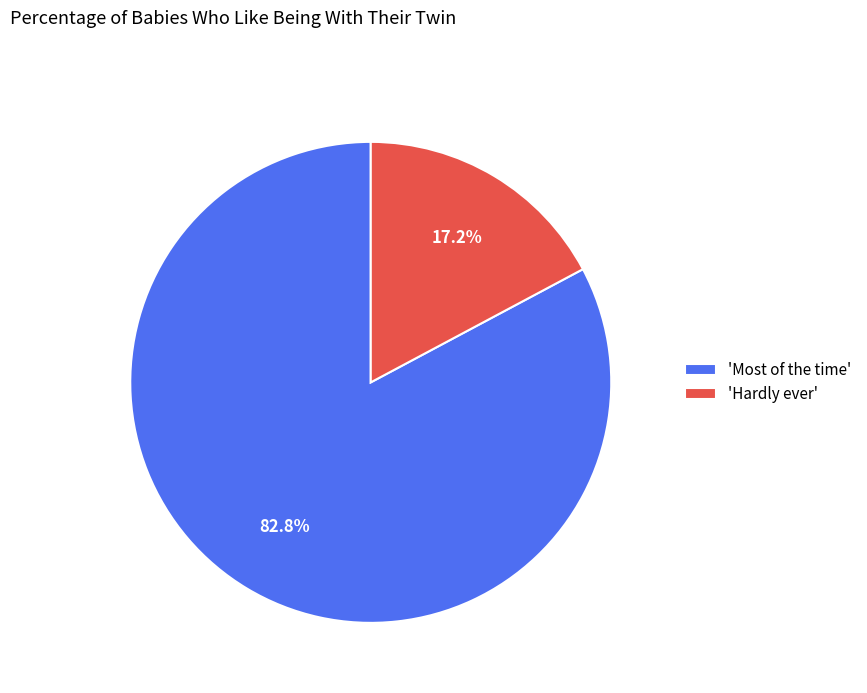

Rank the categories by value from highest to lowest.

'Most of the time', 'Hardly ever'